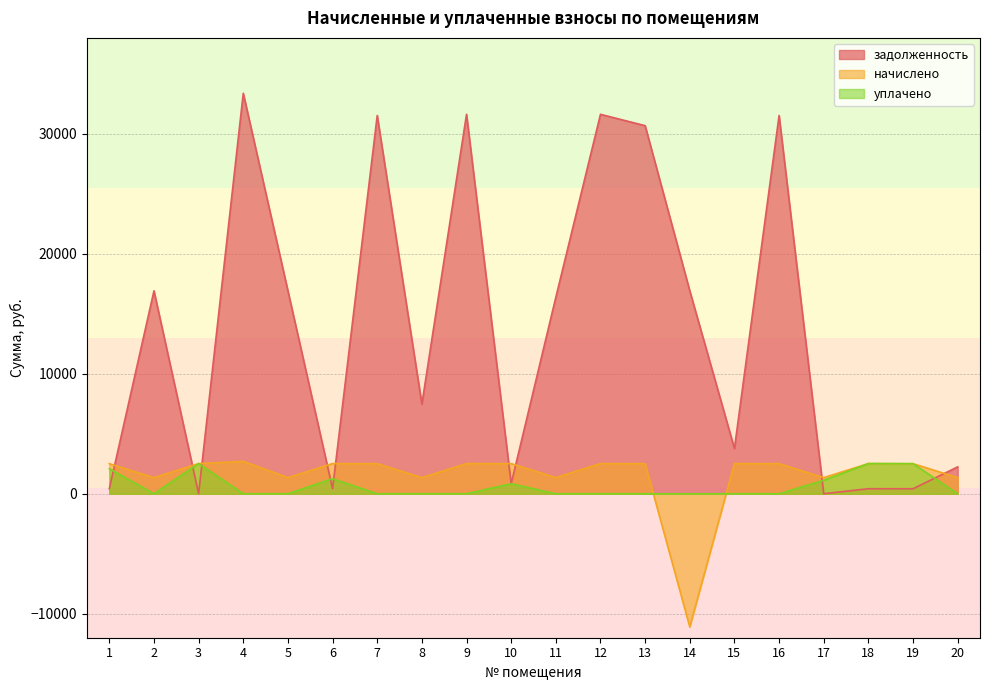

Reading left to right, transcribe all the data shown in this chart.

задолженность: 1=418.1	2=16918.2	3=0.0	4=33383.3	5=16918.2	6=420.0	7=31531.4	8=7471.8	9=31629.6	10=837.8	11=16379.2	12=31629.6	13=30683.0	14=16918.2	15=3772.3	16=31531.4	17=1.3	18=419.2	19=417.9	20=2242.5
начислено: 1=2507.7	2=1345.5	3=2515.5	4=2702.7	5=1345.5	6=2515.5	7=2507.7	8=1345.5	9=2515.5	10=2511.6	11=1345.5	12=2515.5	13=2507.7	14=-11097.3	15=2515.5	16=2507.7	17=1345.5	18=2515.5	19=2507.7	20=1345.5
уплачено: 1=2090.0	2=0.0	3=2515.5	4=0.0	5=0.0	6=1255.0	7=0.0	8=0.0	9=0.0	10=836.0	11=0.0	12=0.0	13=0.0	14=0.0	15=0.0	16=0.0	17=1122.7	18=2515.5	19=2507.7	20=0.0